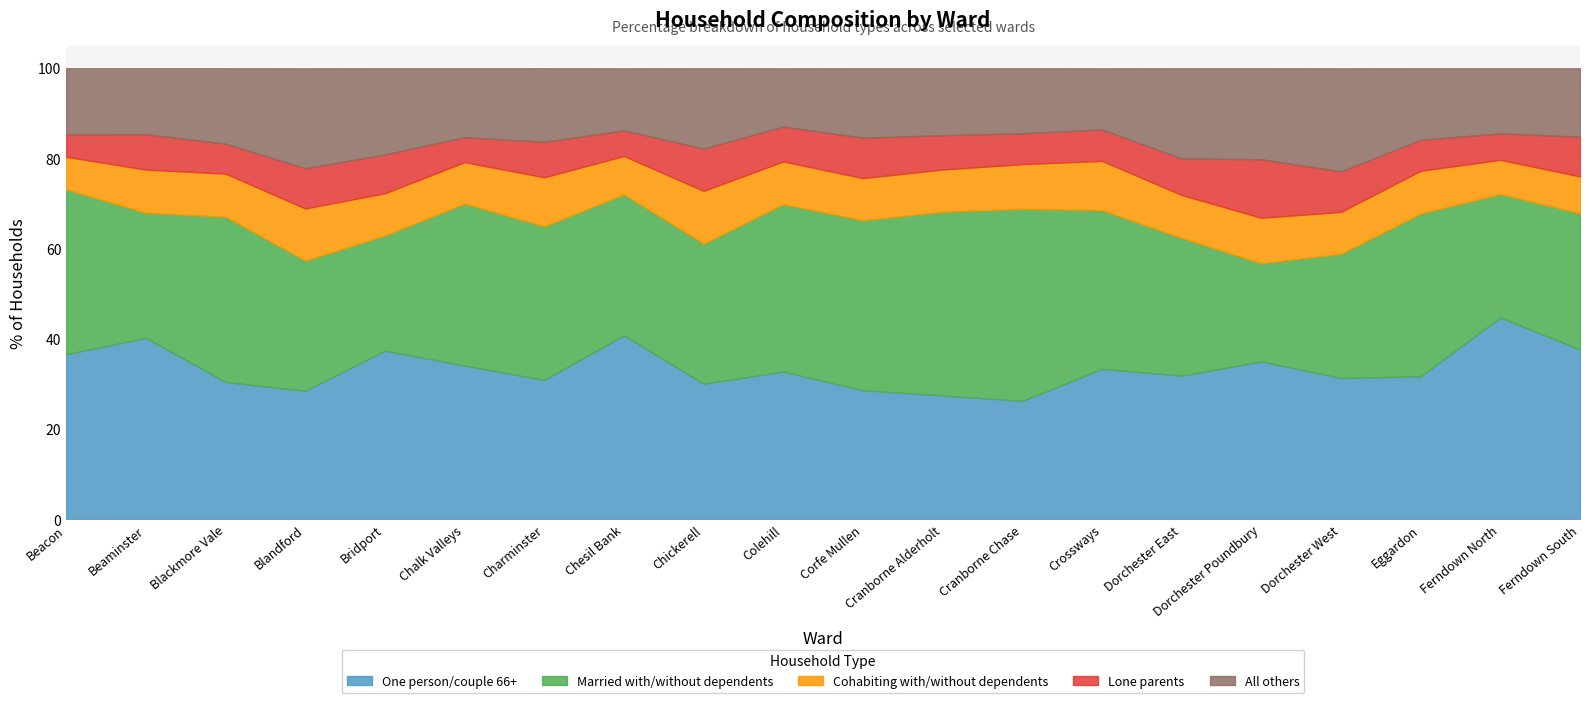

How many values in the Lone parents series exceed 7?

12